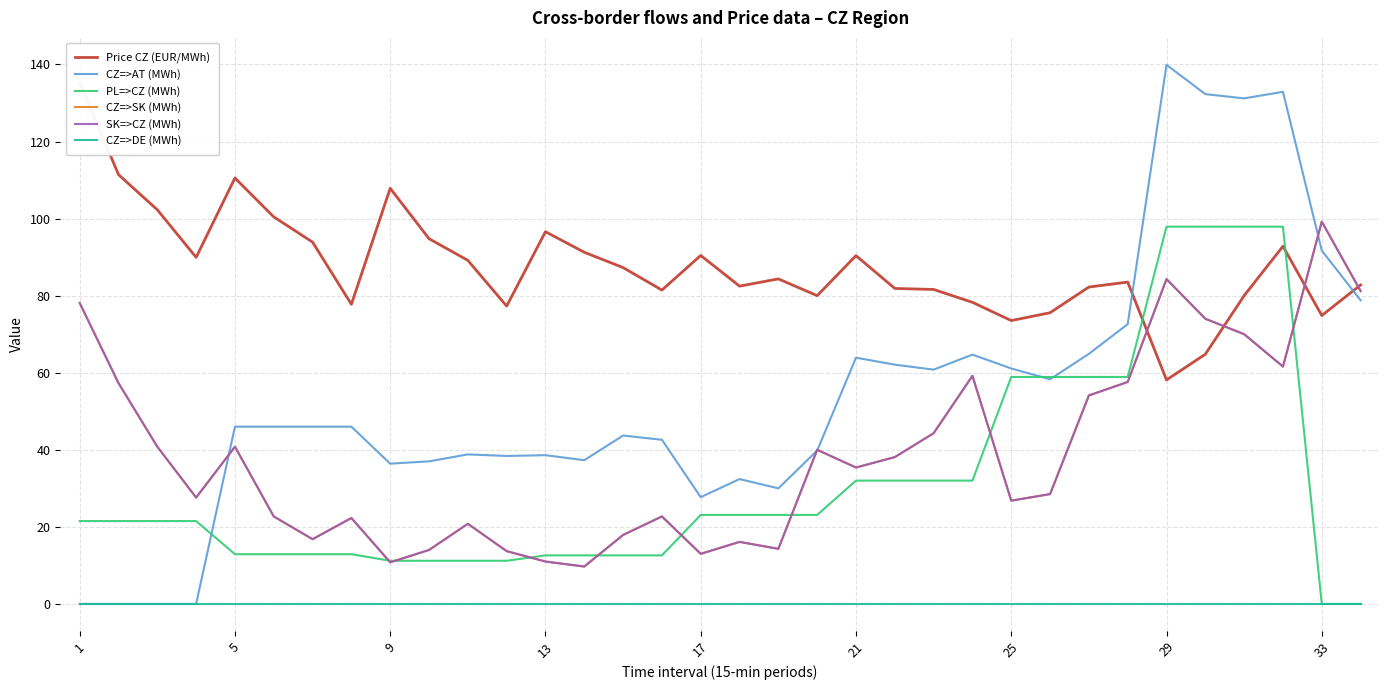

How many data points in PL=>CZ (MWh) are less than 21?

14